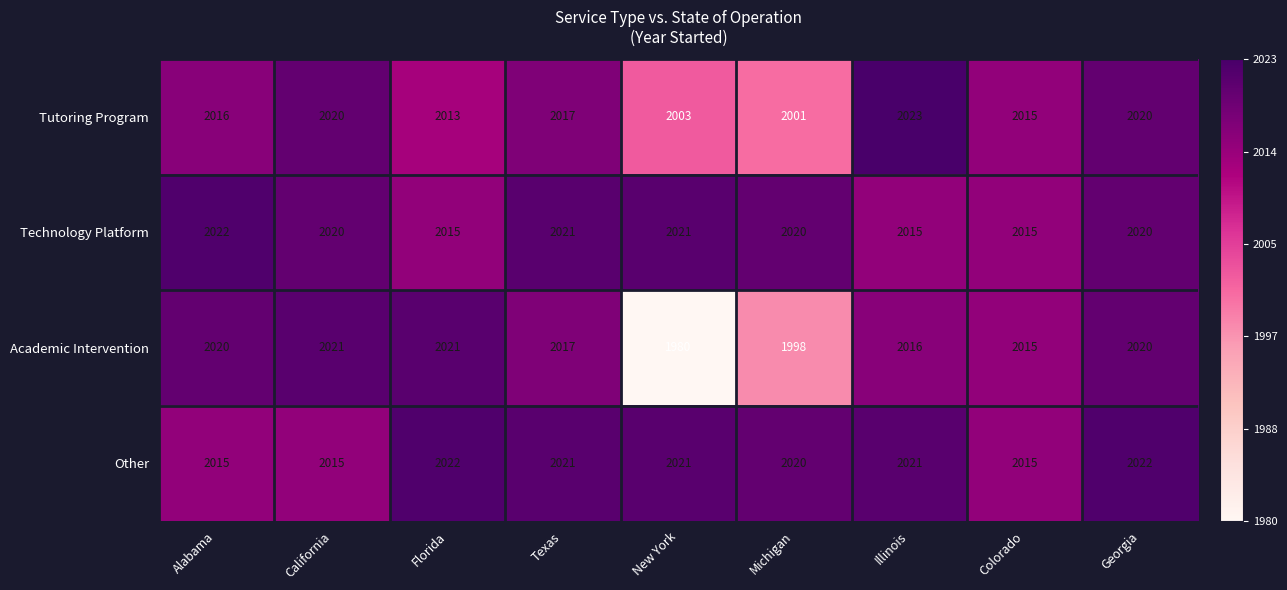

What is the difference between the maximum and minimum values in the Other series?

7